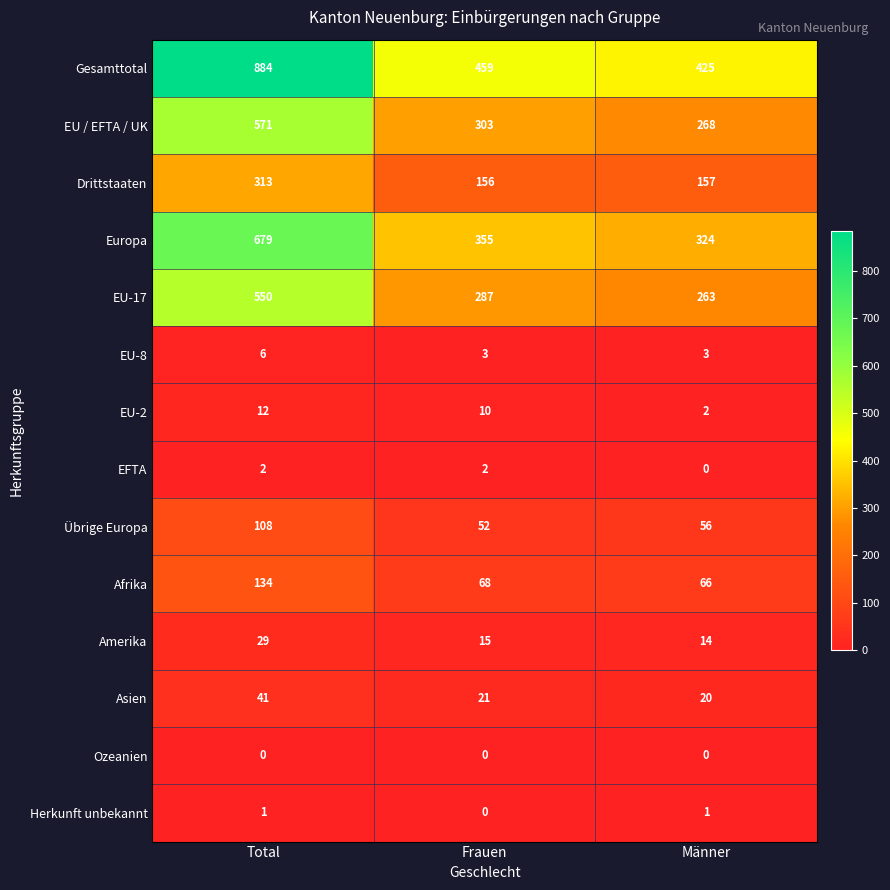

What is the maximum value shown in the chart?

884